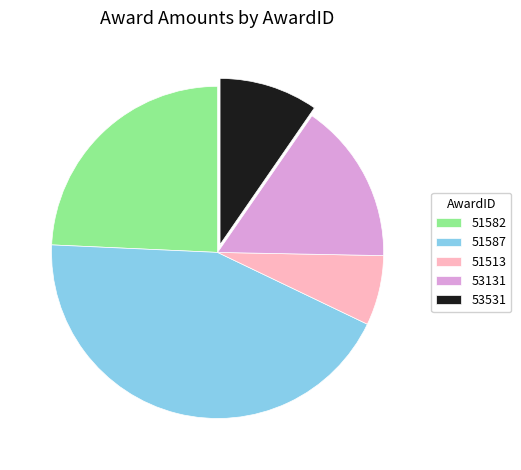

What is the smallest slice in the pie chart?

51513